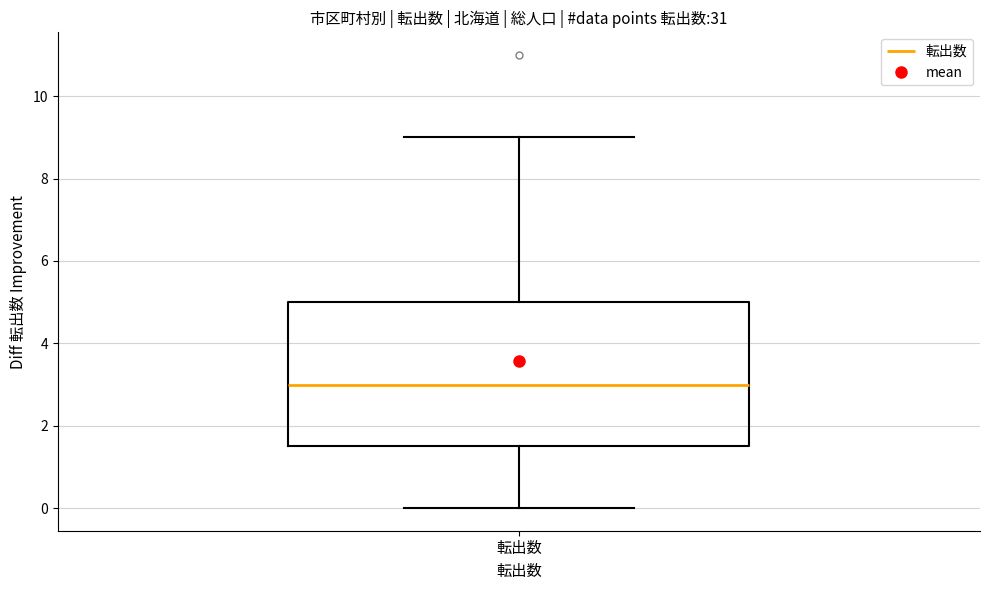

Transcribe this box plot: give where the median line is, the range the box spans, and where the two whiskers end, as read against the y-axis. The values are not printed on the chart, so give them approximately, as read against the axis.

median 3.0, box 1.6 to 5.0, whiskers 0.0 to 9.0